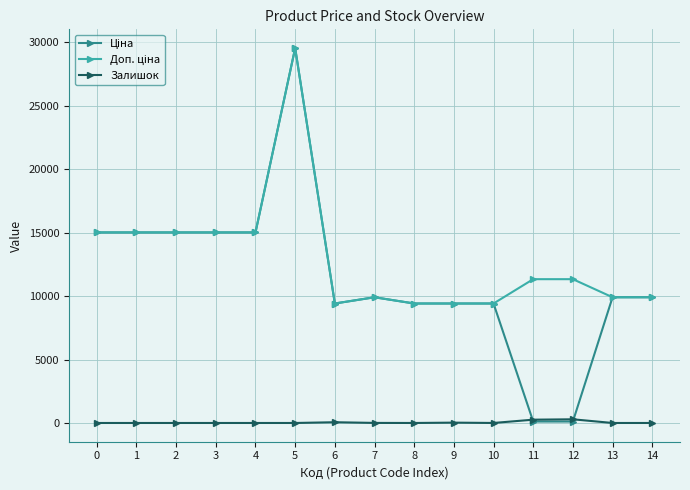

Which category has the highest value across all series?

5